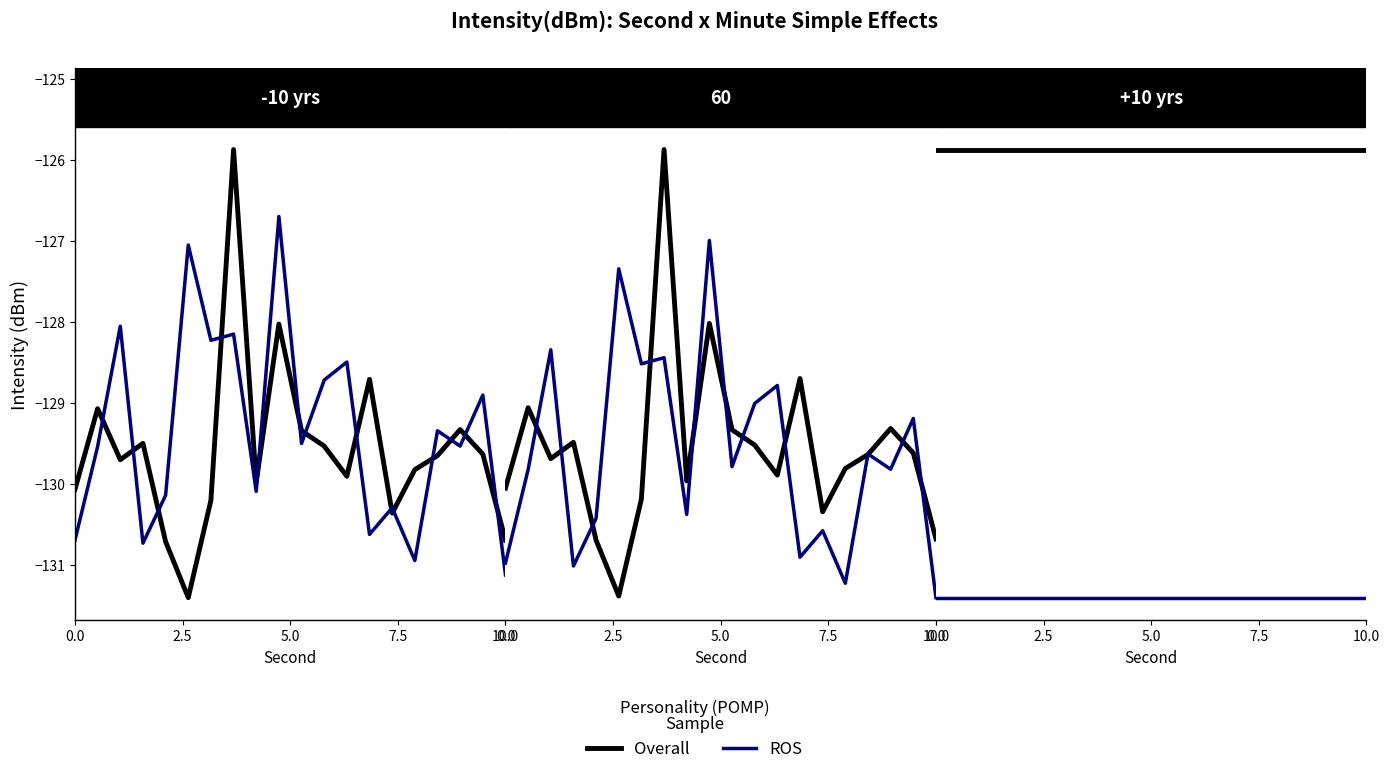

Rank the series by their average value, from highest to lowest.

Overall, ROS